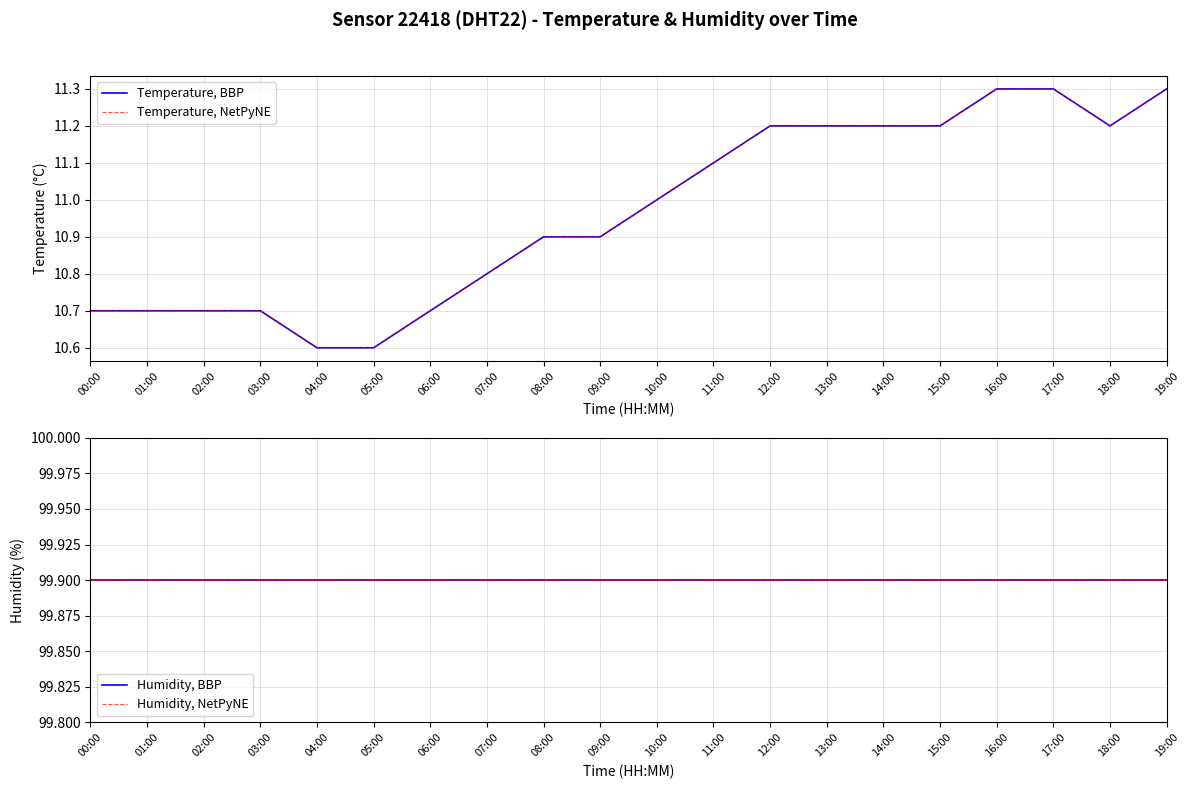

At how many categories does at least one series exceed 40?

20